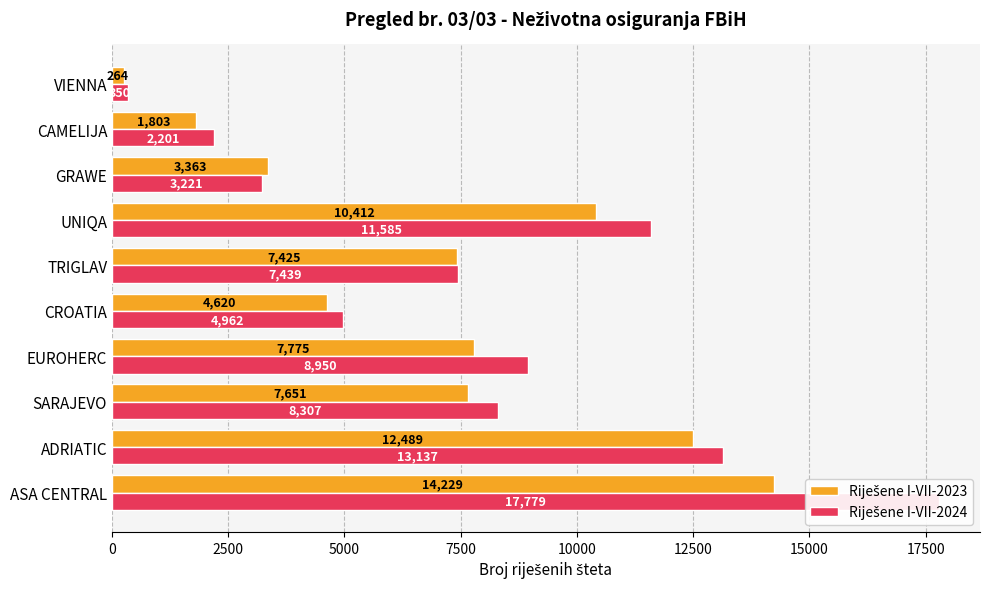

Which series has the largest total across all categories?

Riješene I-VII-2024